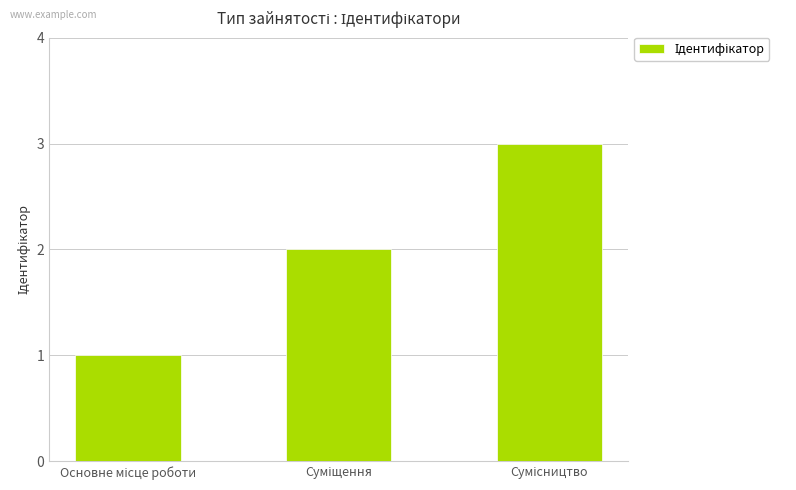

What is the maximum value shown in the chart?

3